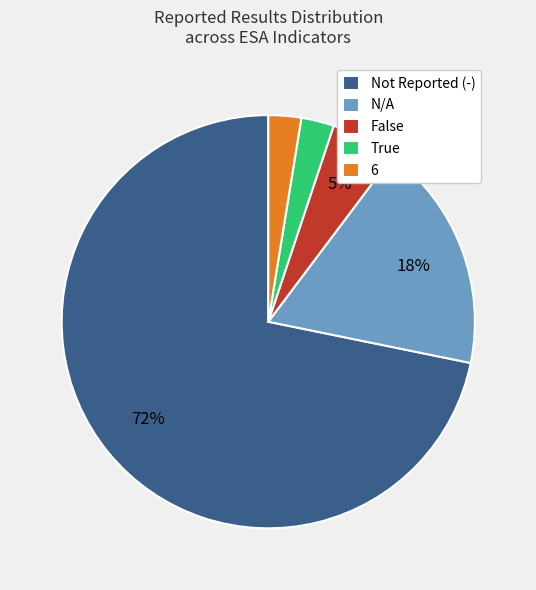

Count the number of slices in the pie.

5